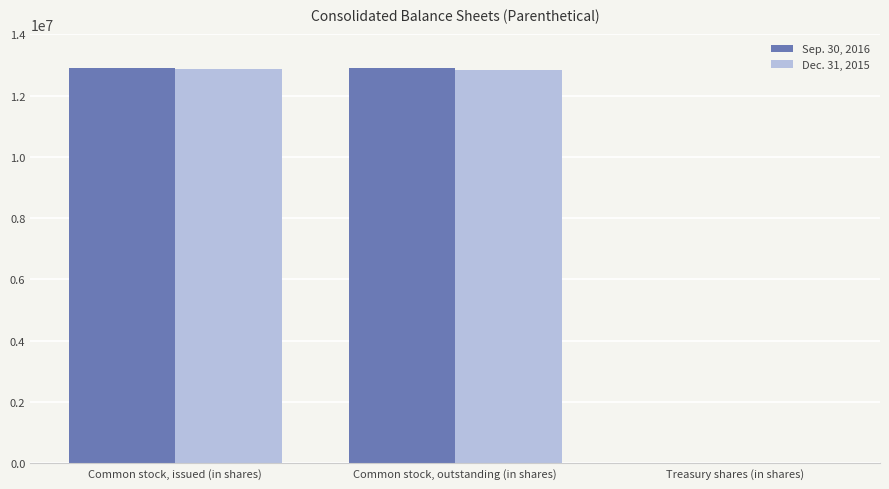

What is the total value across all series at Common stock, outstanding (in shares)?

25731764